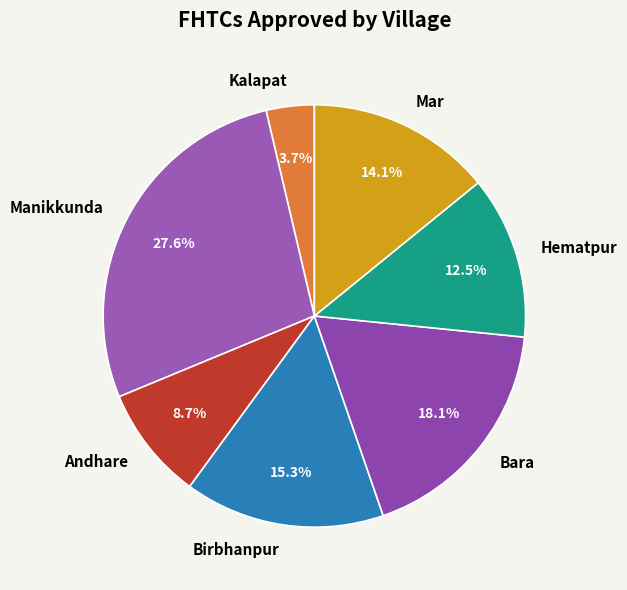

Does any single category account for the majority?

No